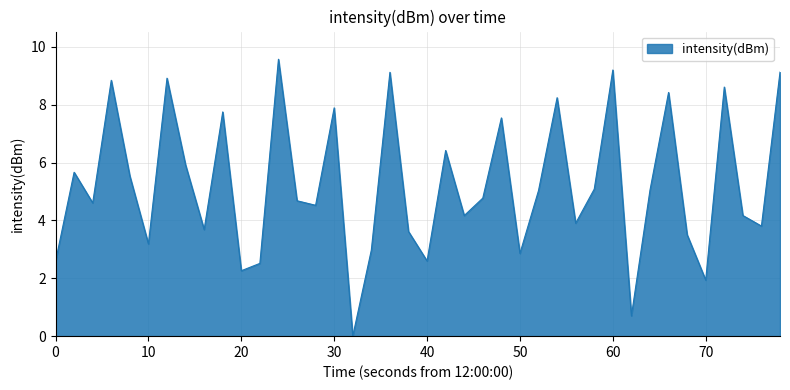

How many interior local valleys (lower than both neighbors) does the data have?

13